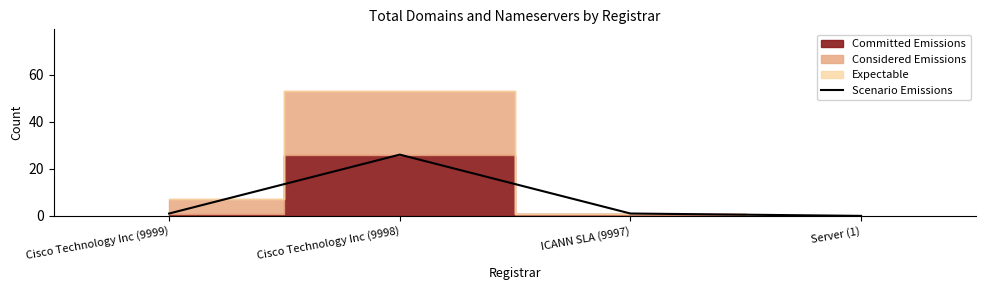

Rank the categories by value from lowest to highest.

Server (1), Cisco Technology Inc (9999), ICANN SLA (9997), Cisco Technology Inc (9998)